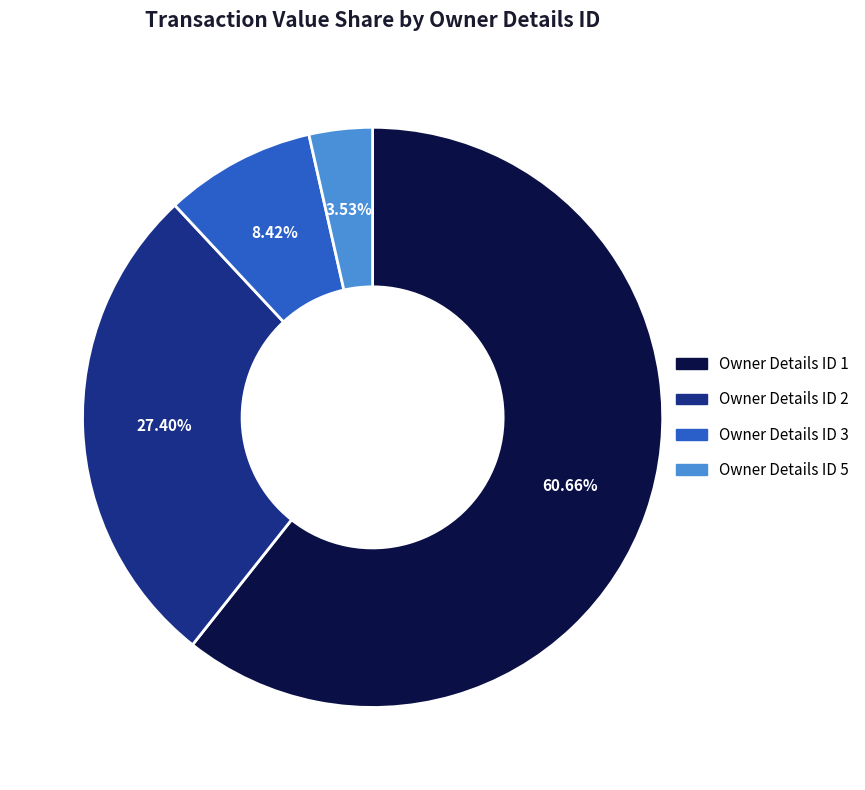

Is there a majority slice in this chart?

Yes